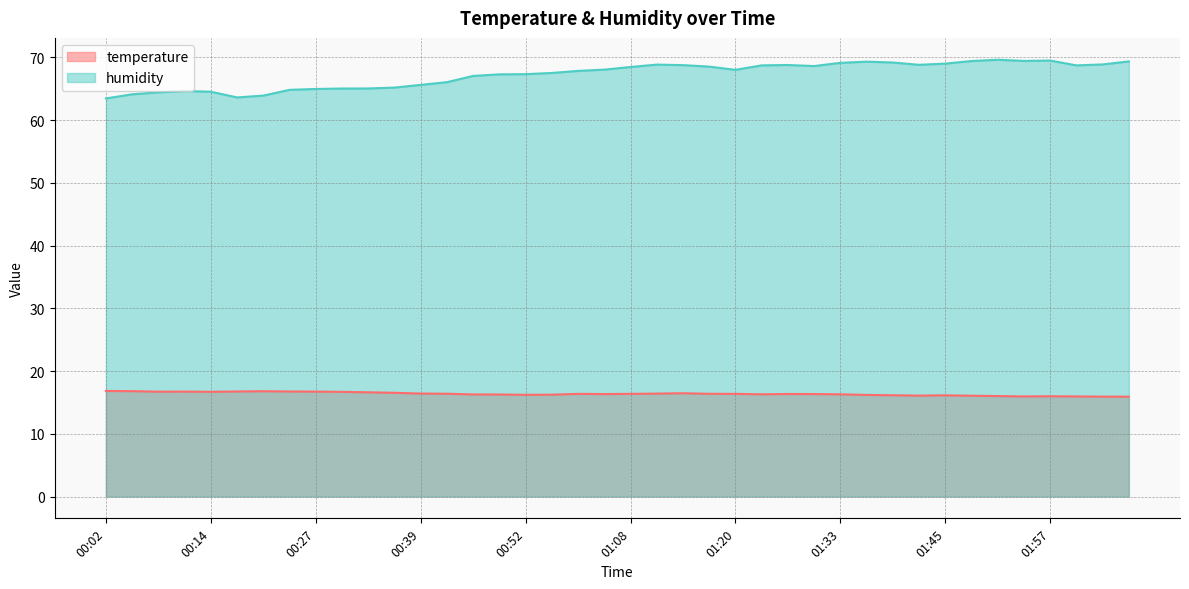

What position from the left is 01:23?

26